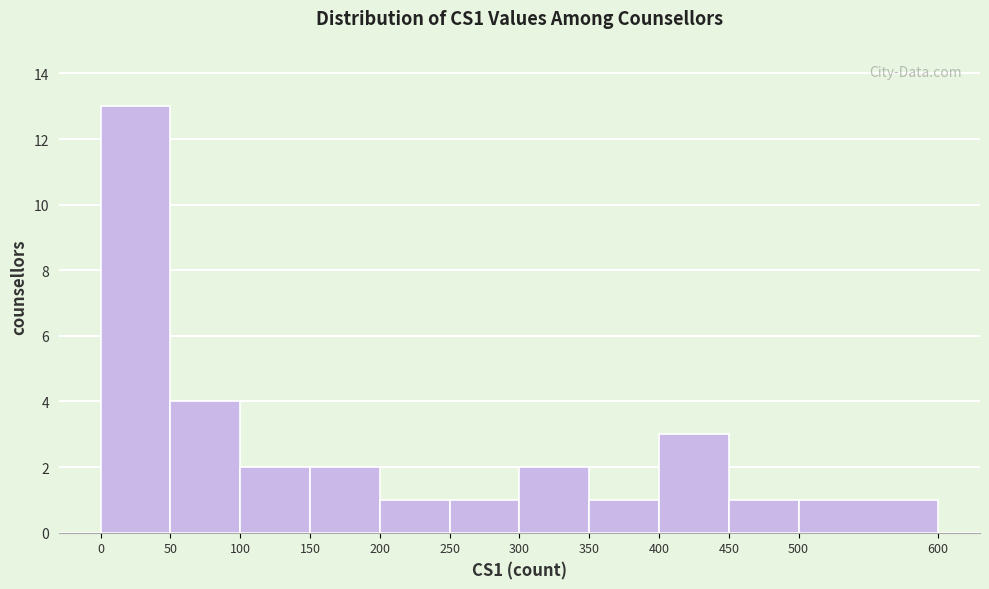

Reading left to right, list every bar in this chart as the range it spans on the x-axis followed by its height. The values are not printed on the chart, so give them approximately, as read against the axis.

0 to 50: 13
50 to 100: 4
100 to 150: 2
150 to 200: 2
200 to 250: 1
250 to 300: 1
300 to 350: 2
350 to 400: 1
400 to 450: 3
450 to 500: 1
500 to 600: 1